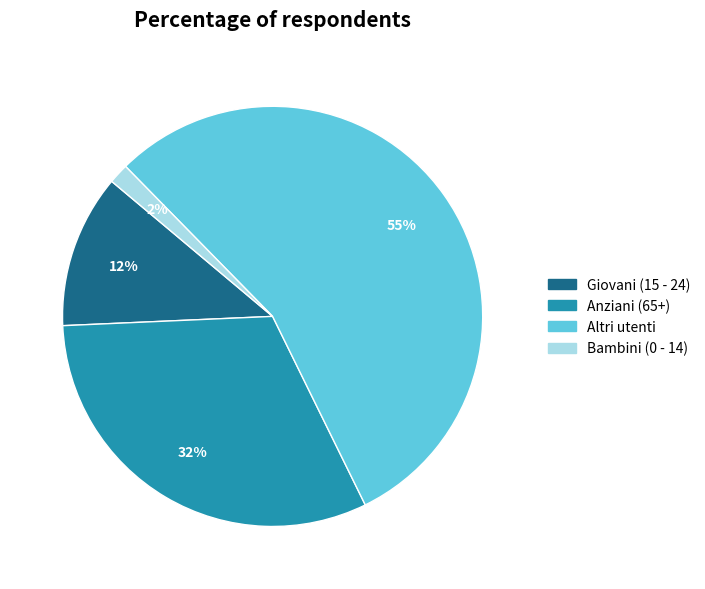

Is there any slice that represents more than half of the pie?

Yes